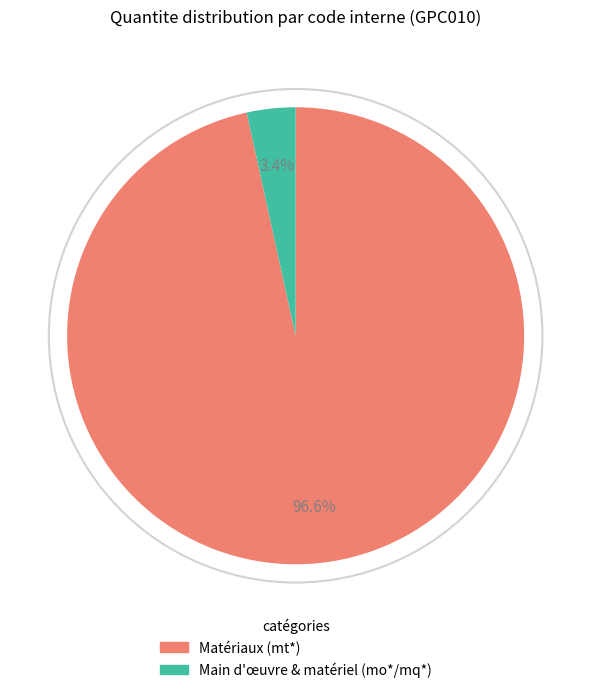

Is there a majority slice in this chart?

Yes